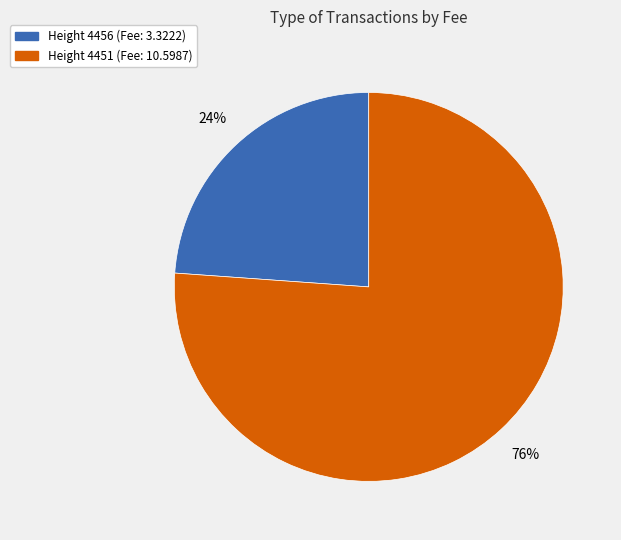

How many segments does this pie chart have?

2